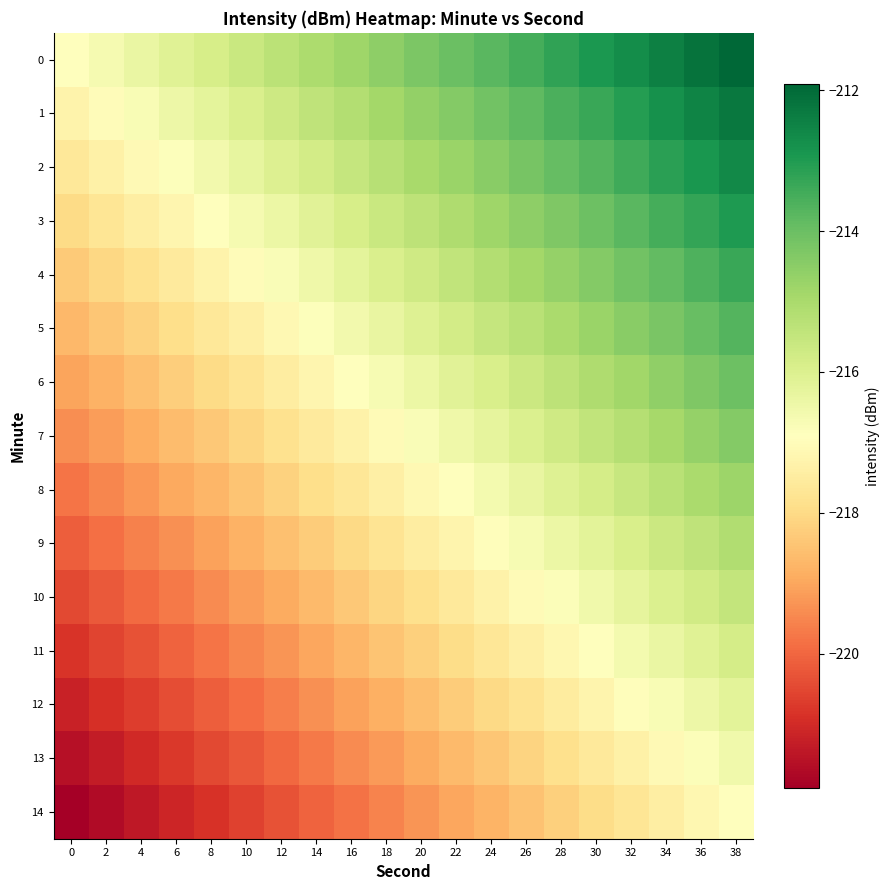

Rank the series at 20 from lowest to highest value.

14, 13, 12, 11, 10, 9, 8, 7, 6, 5, 4, 3, 2, 1, 0